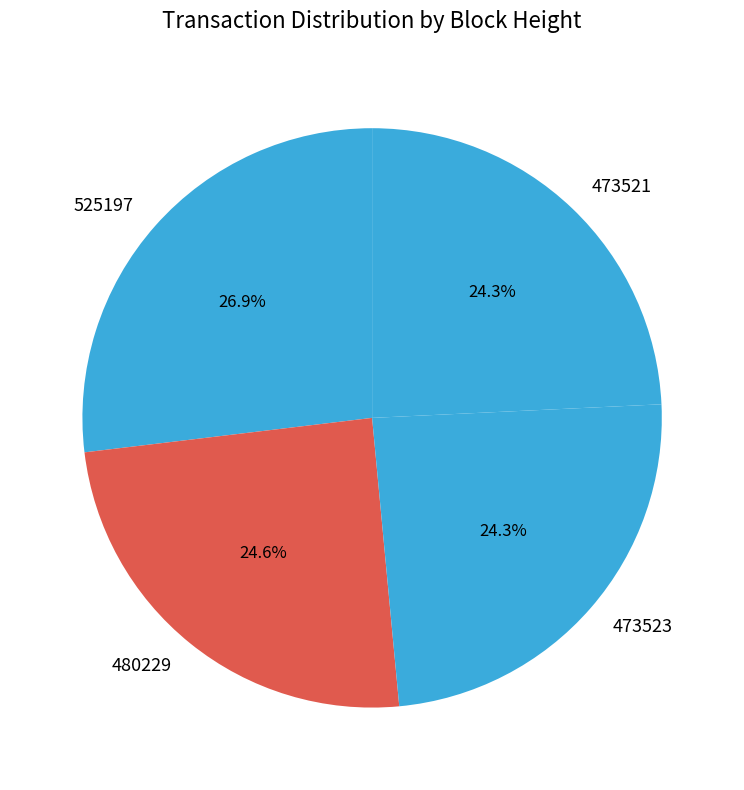

What is the ratio of the value at 525197 to the value at 473523?

1.1